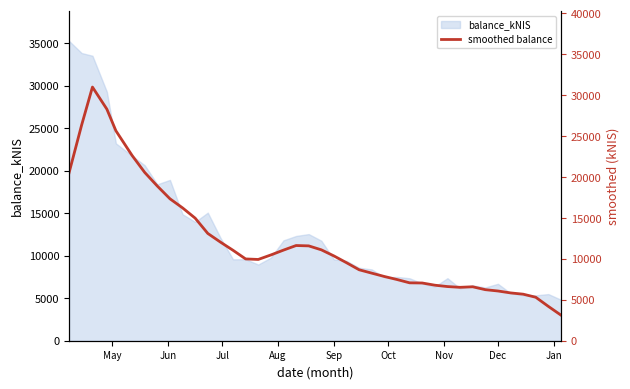

The balance_kNIS series shows 6689.3 at Dec. True or false?

True